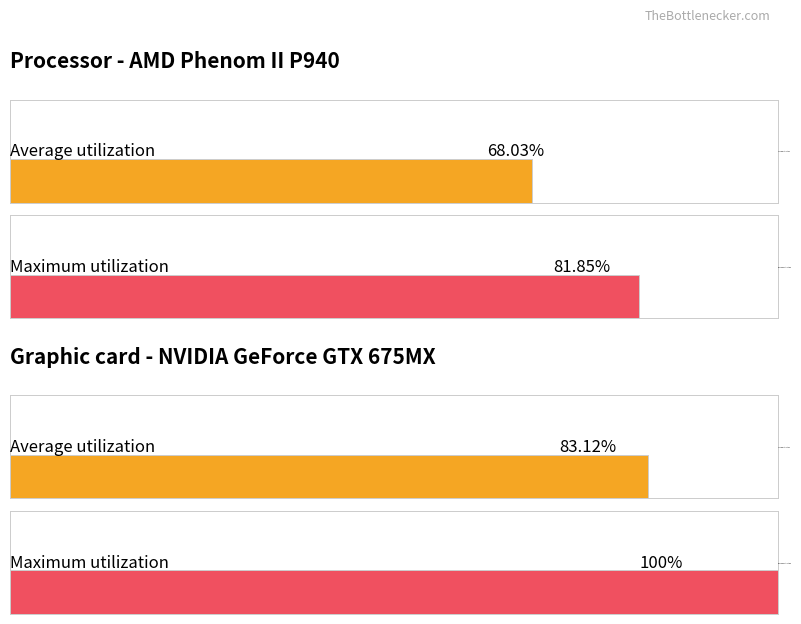

Which series has the largest total across all categories?

Maximum utilization